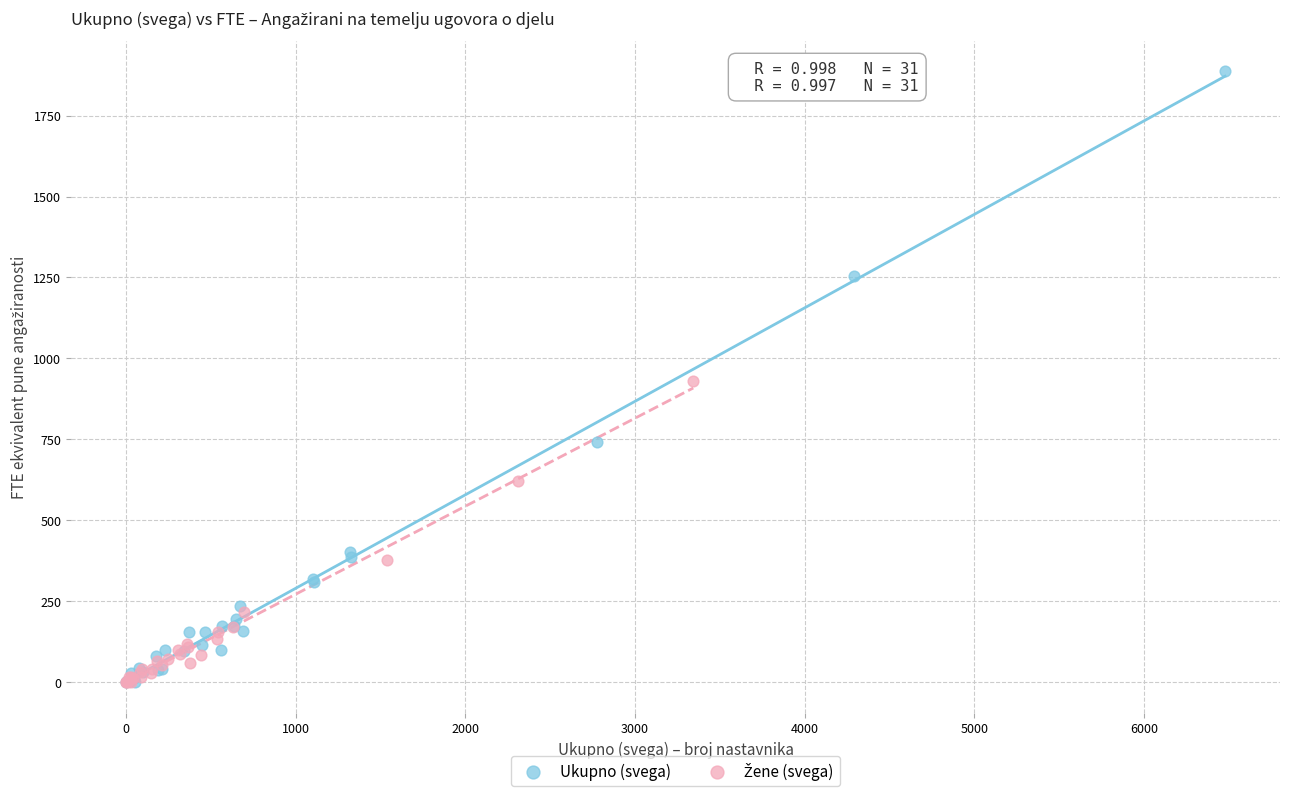

Which series reaches the maximum Y coordinate?

Ukupno (svega)